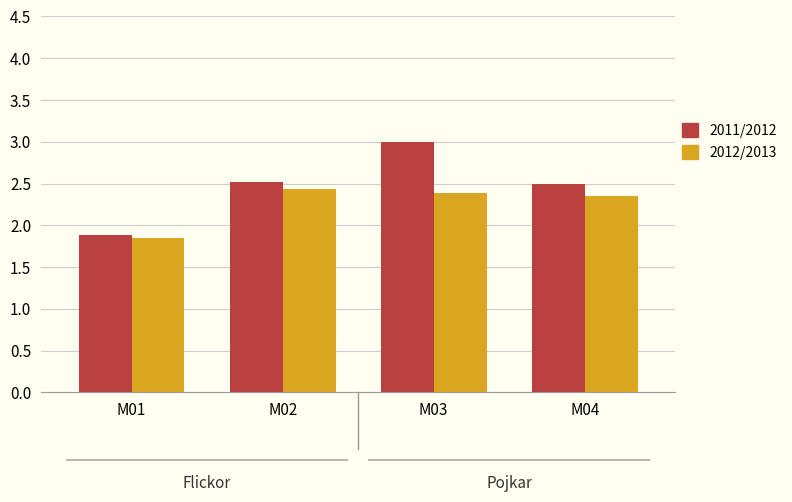

How many data points in 2012/2013 are less than 2?

1